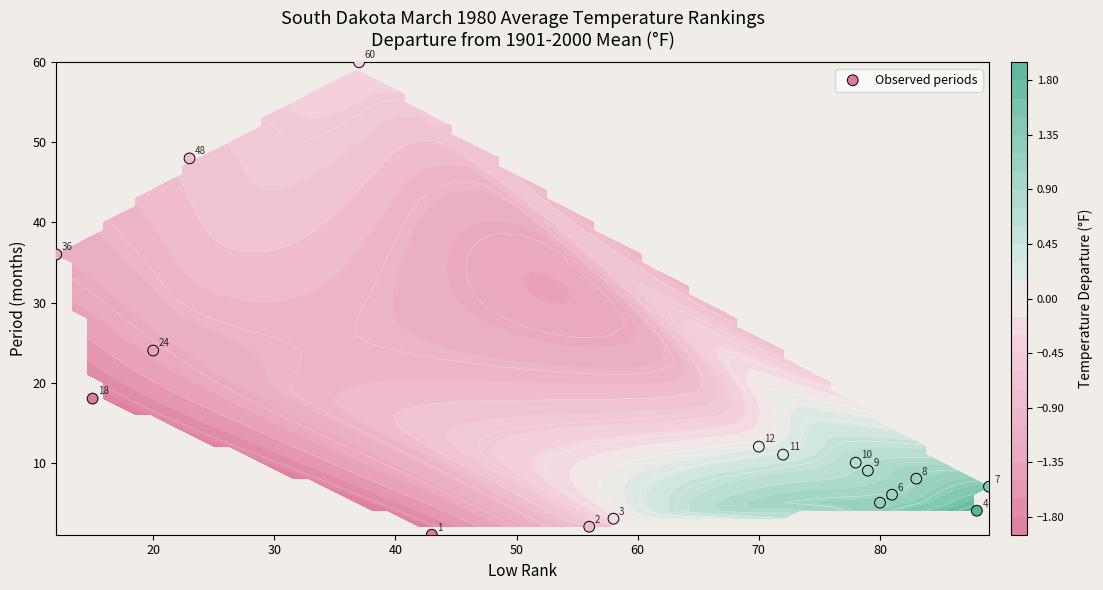

Reading left to right, extract all data points from this chart.

1	2	3	4	5	6	7	8	9	10	11	12	18	24	36	48	60